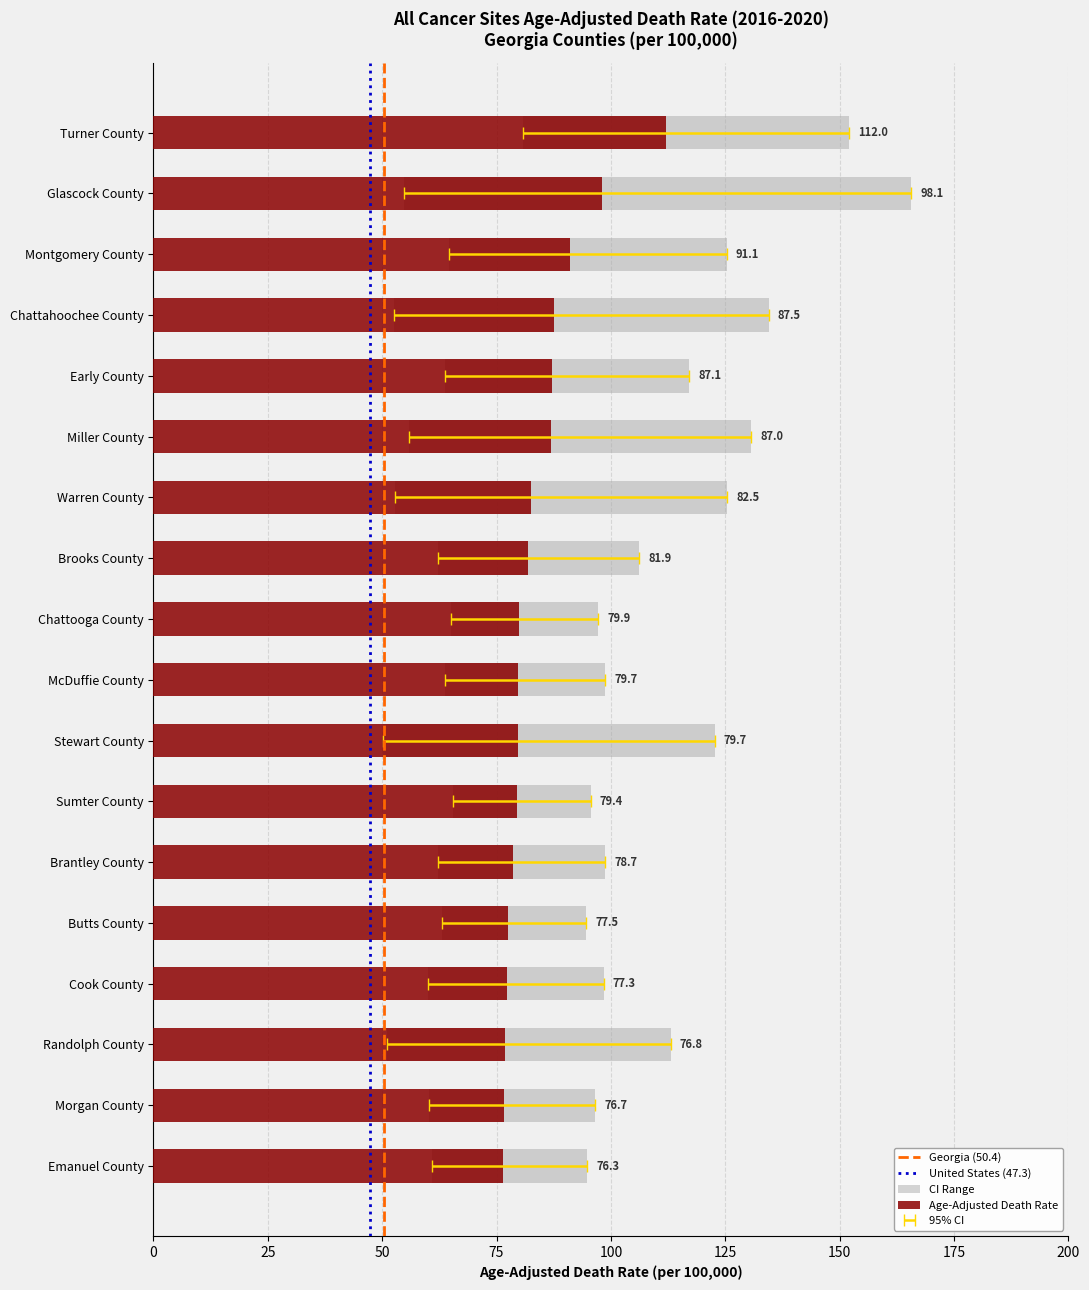

What is the difference between the second highest and second lowest values in the Lower CI series?

14.4